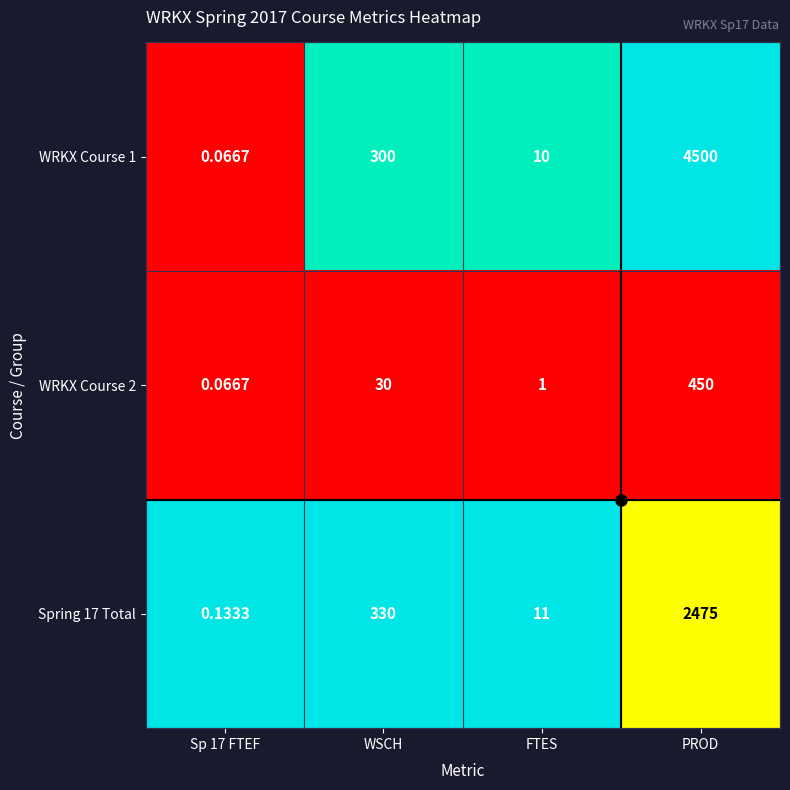

Which category has the highest value across all series?

PROD